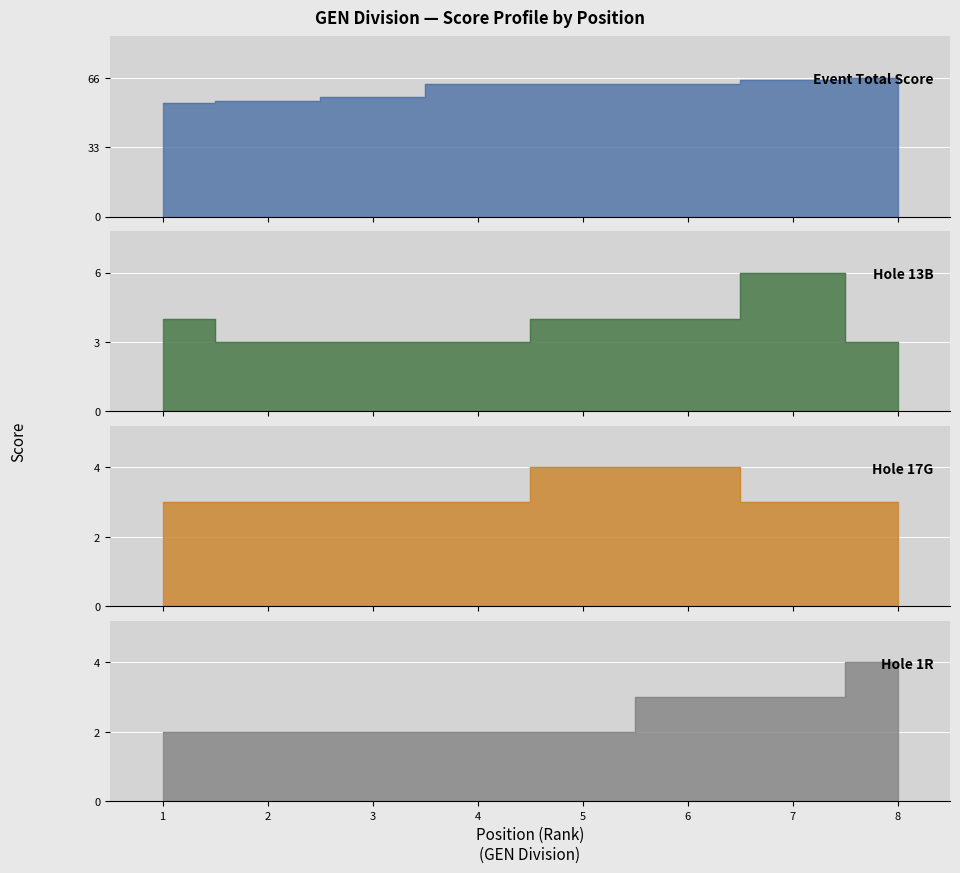

Between 3 and 5, which series saw the biggest shift?

event_total_score